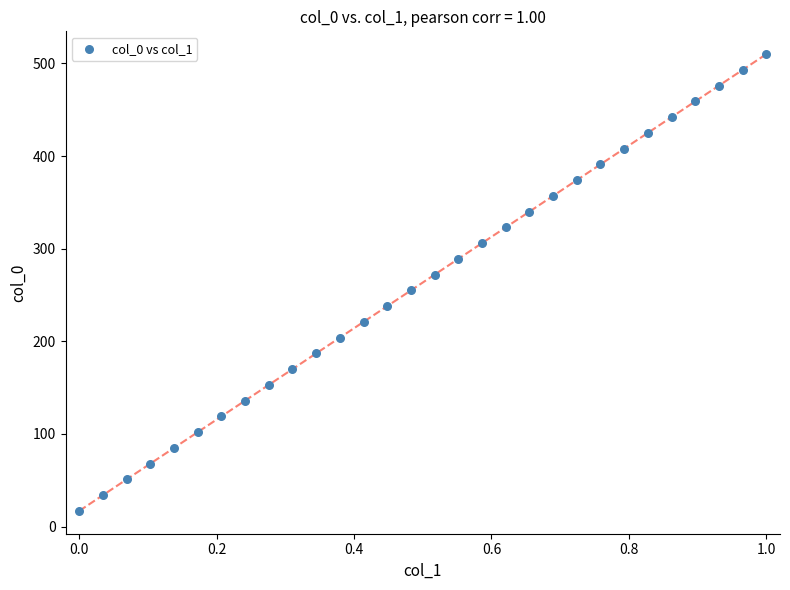

What is the range of Y values (max minus min)?

493